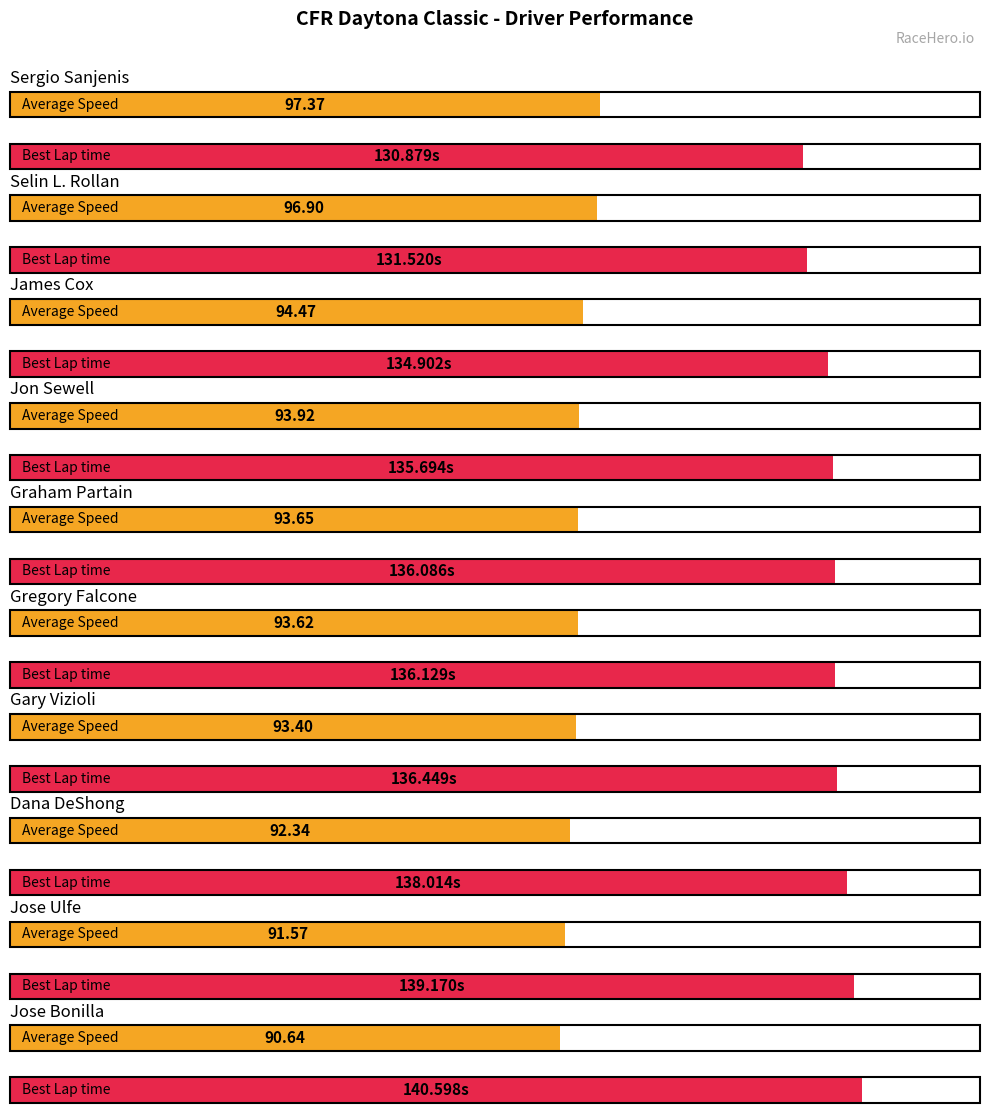

The value of Best Lap time at Jose Ulfe is 65.1. True or false?

False